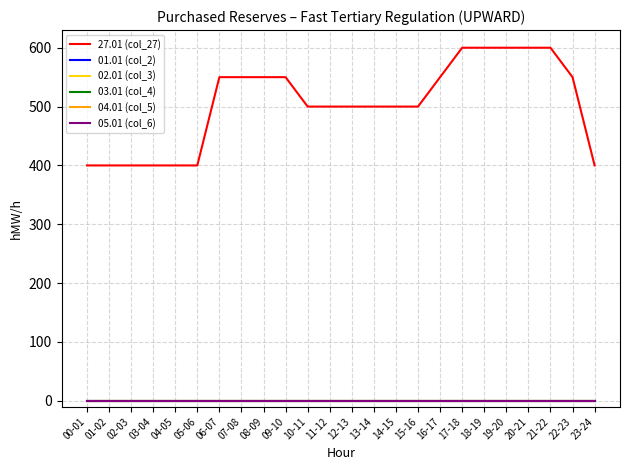

Does the chart display data point markers on the line(s)?

No